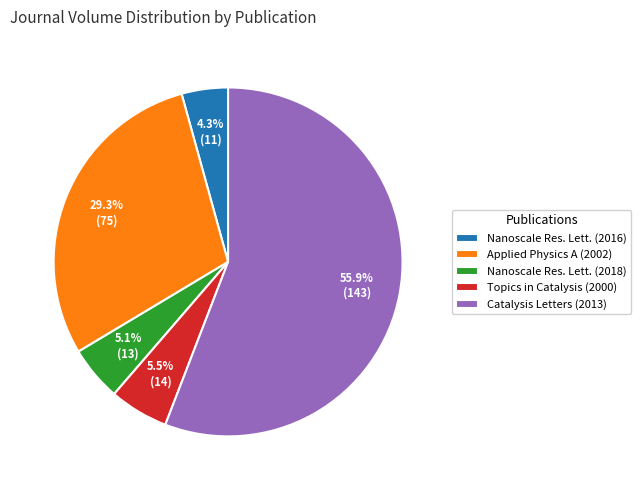

Which category has the biggest portion of the pie?

Catalysis Letters (2013)